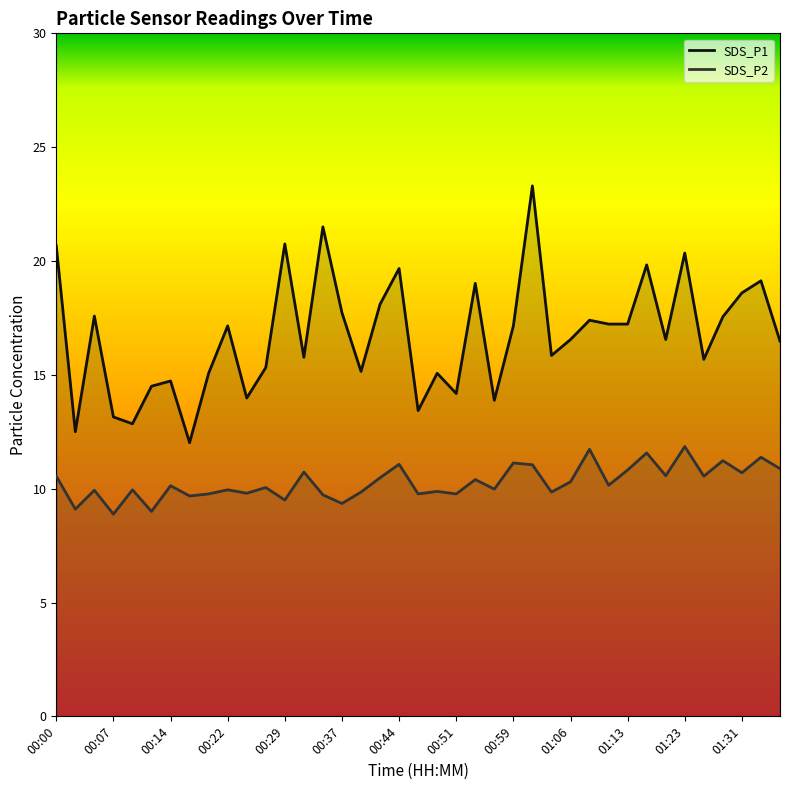

What are all the series names shown in the legend?

SDS_P1 line, SDS_P2 line